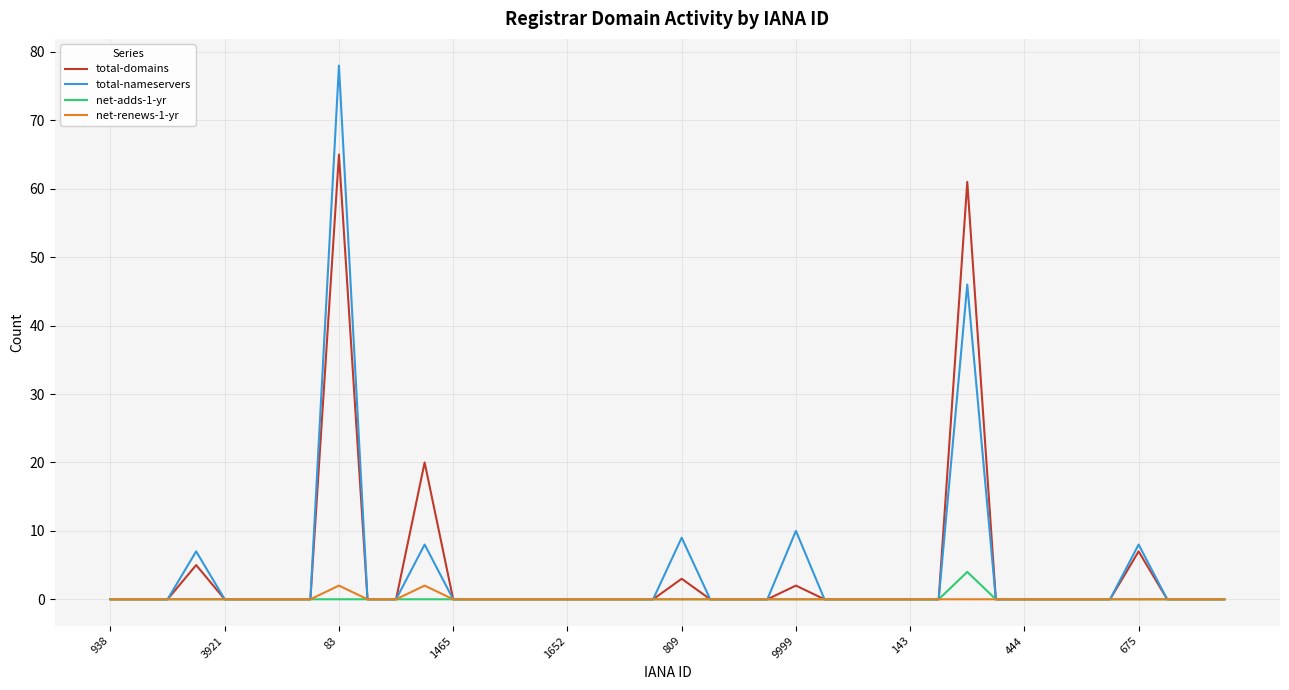

Is this an area chart (filled region under the line)?

No